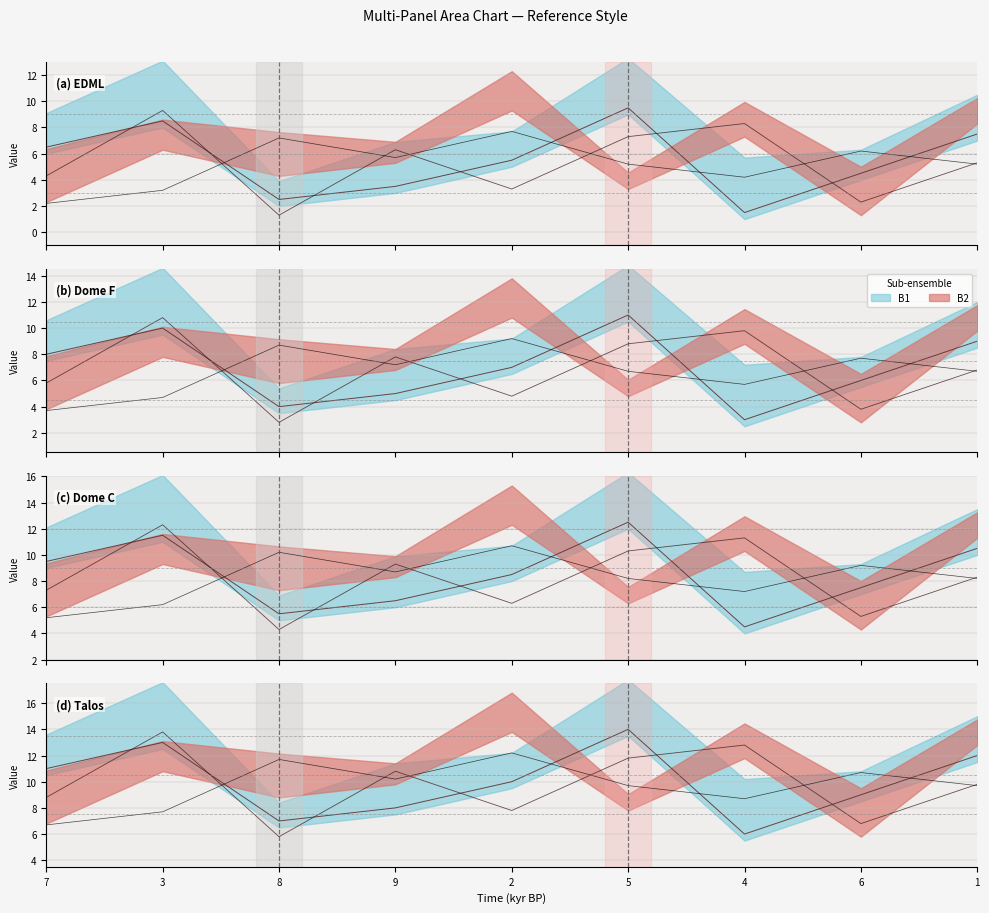

What is the total value across all series at 1?

31.5